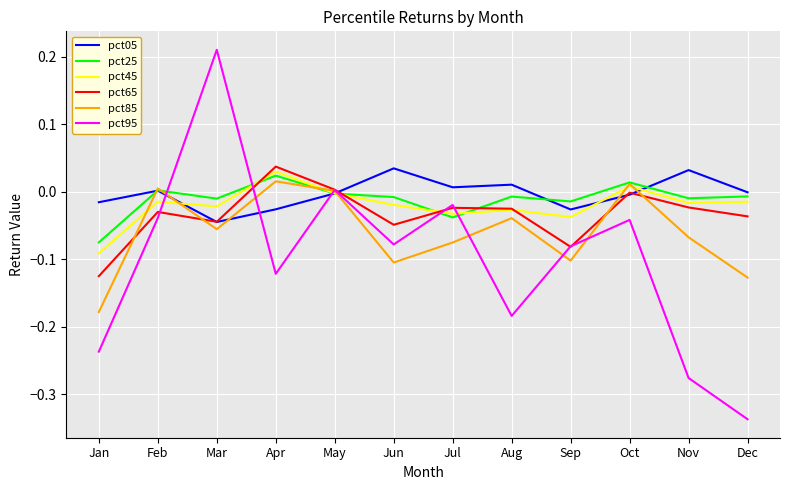

Is it true that pct65 equals -0.1 at Jan?

True